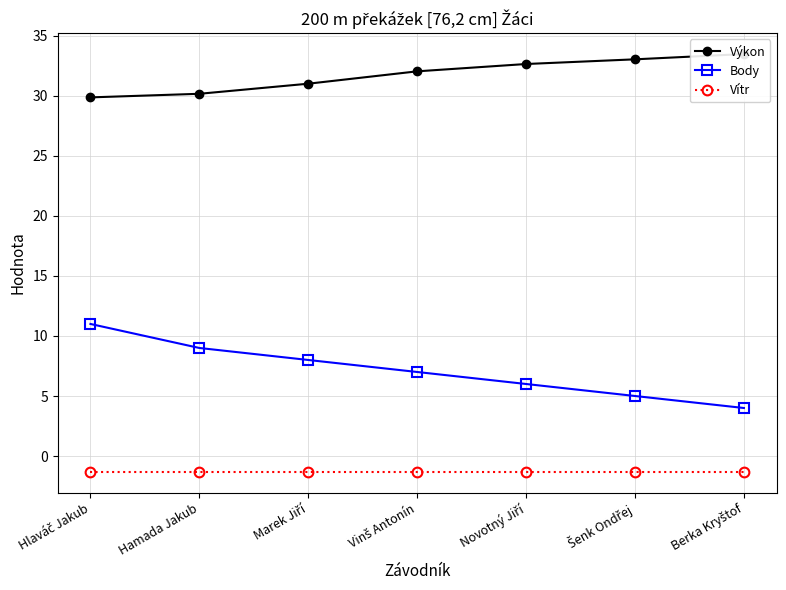

Which series has the largest range (max minus min)?

Body